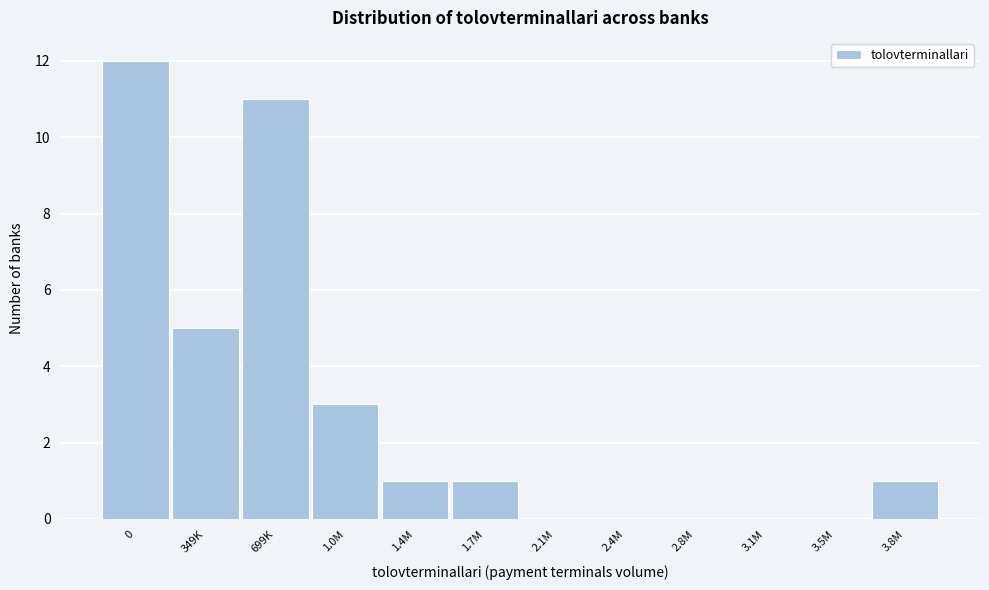

Reading left to right, what are all the values shown in this chart?

0=12	349K=5	699K=11	1.0M=3	1.4M=1	1.7M=1	2.1M=0	2.4M=0	2.8M=0	3.1M=0	3.5M=0	3.8M=1